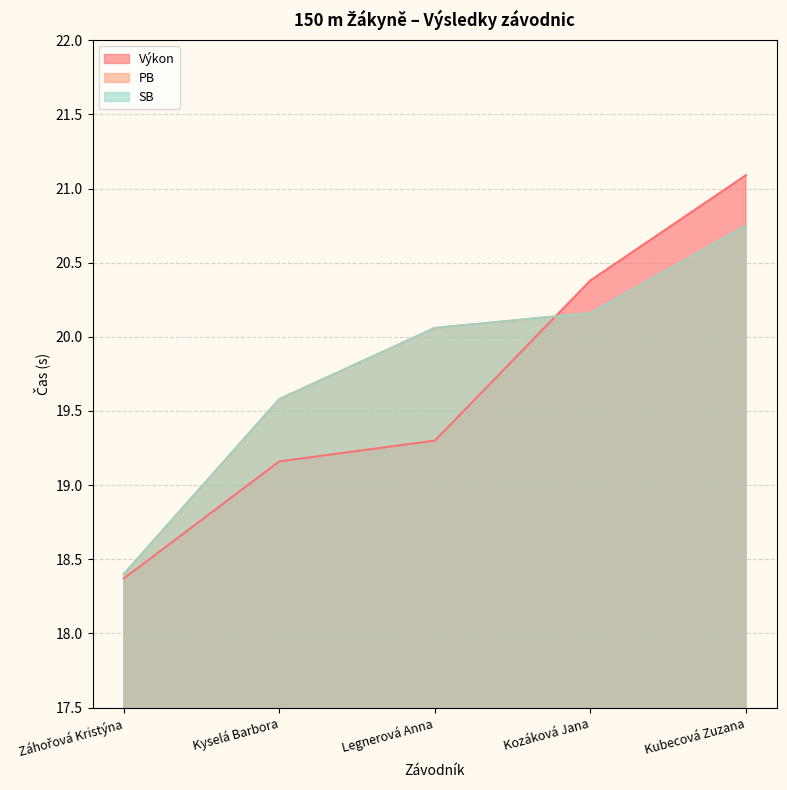

The value of PB at Záhořová Kristýna is 28.4. True or false?

False